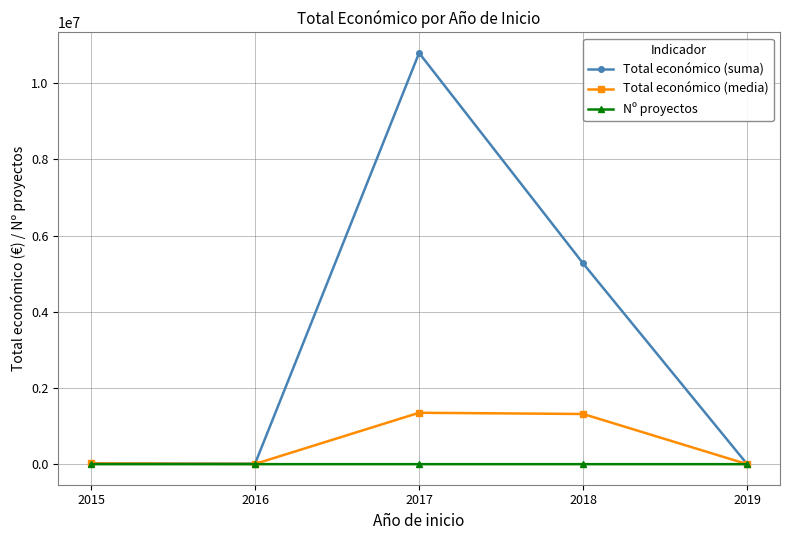

Which series changed the most between 2018 and 2019?

Total económico (suma)